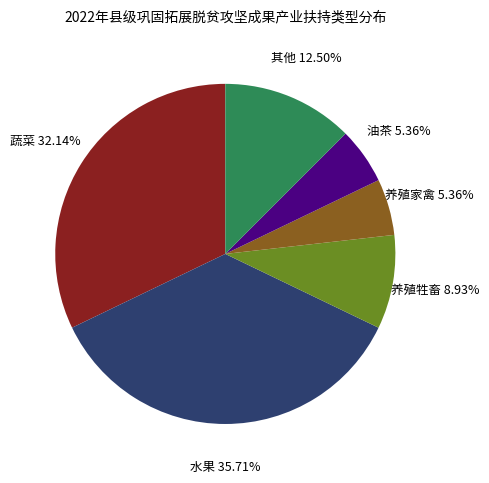

What is the total percentage of 油茶 and 养殖家禽?

10.7%